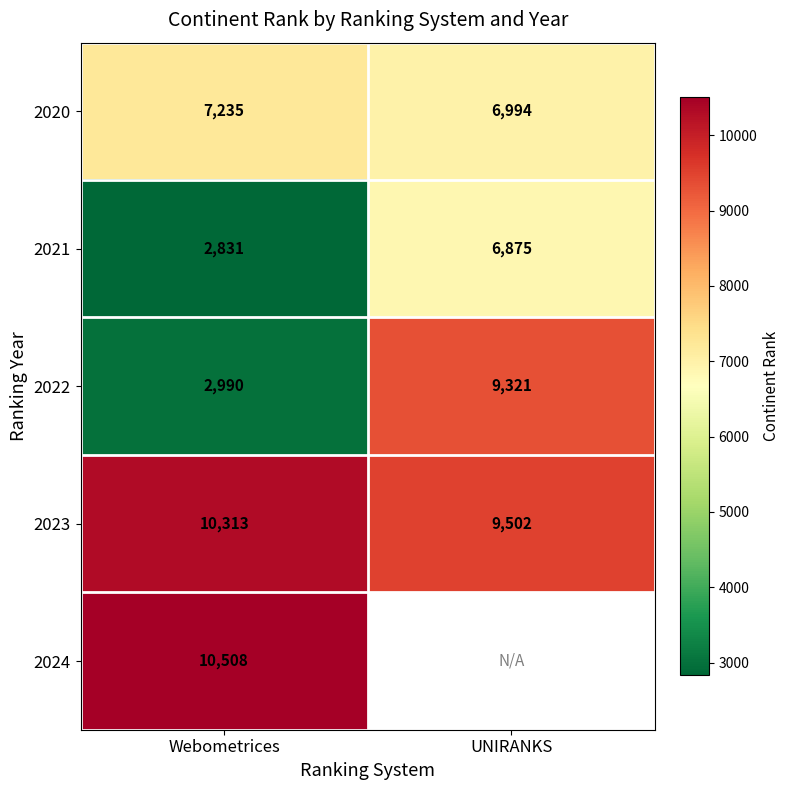

What is the sum of the 2020 values at UNIRANKS and Webometrices?

14229